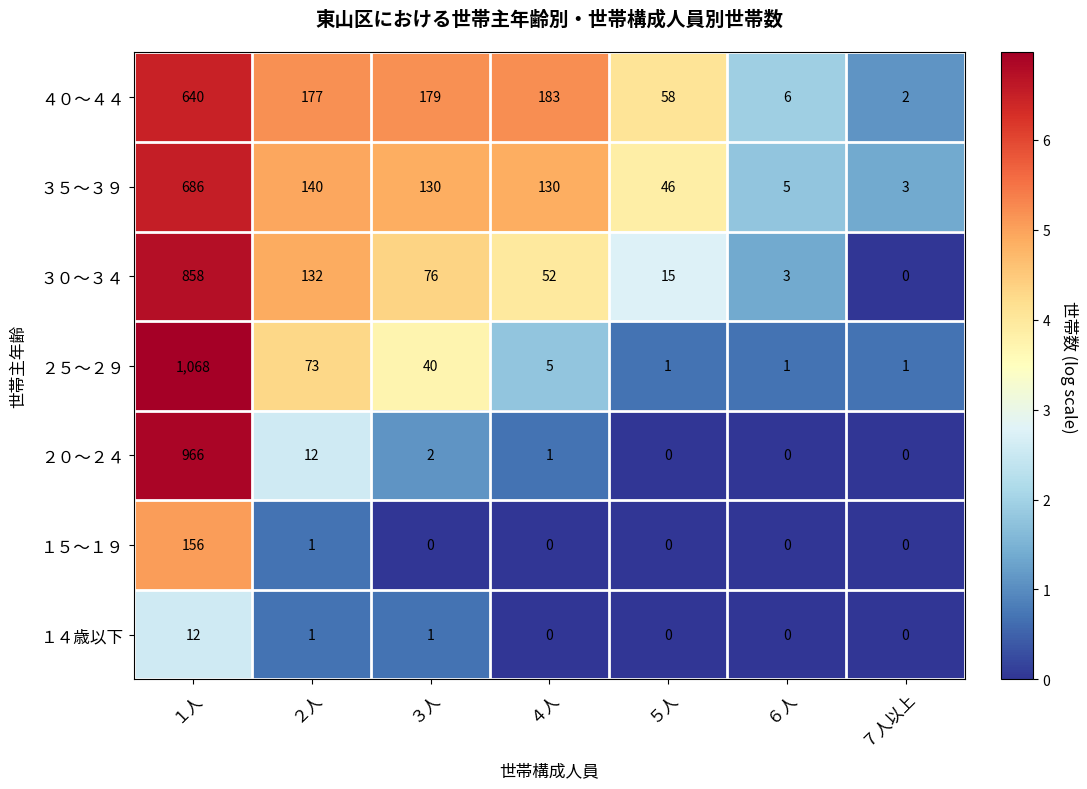

What is the total value across all series at １人?

4386